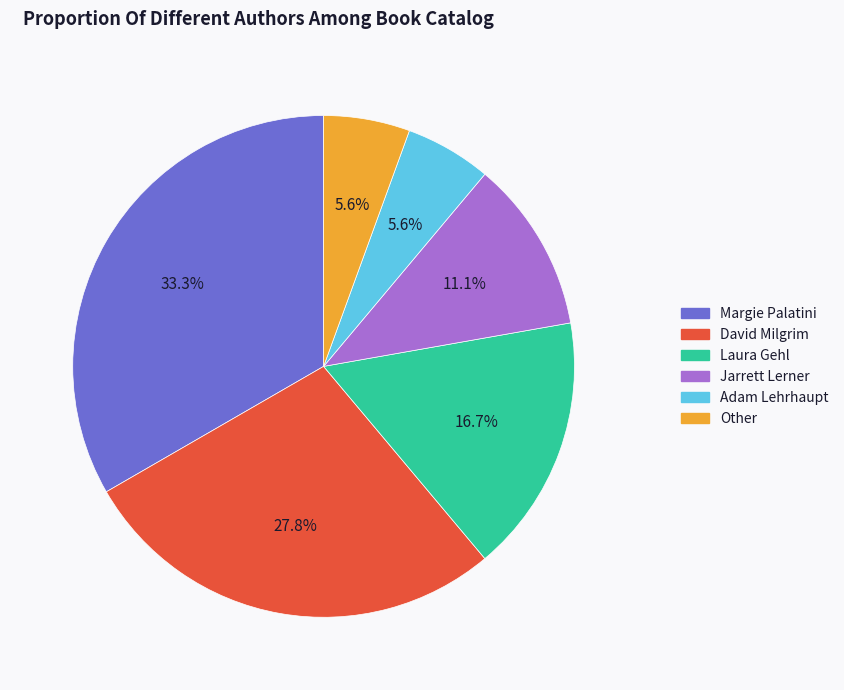

To the nearest percent, what is the difference between the largest and smallest slice percentages?

28%